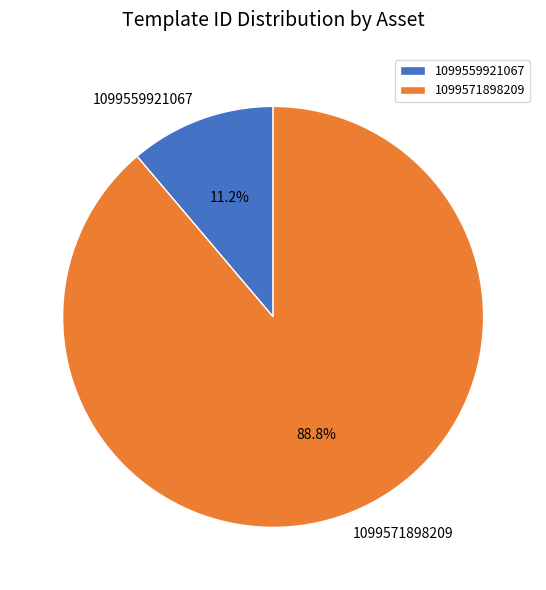

Is there any slice that represents more than half of the pie?

Yes